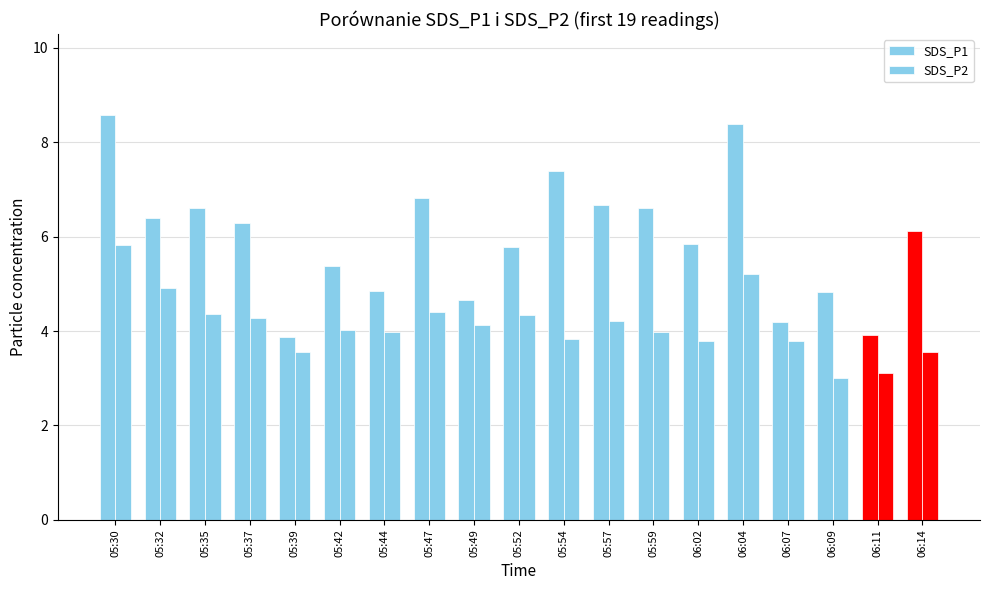

How many groups of bars are there?

19